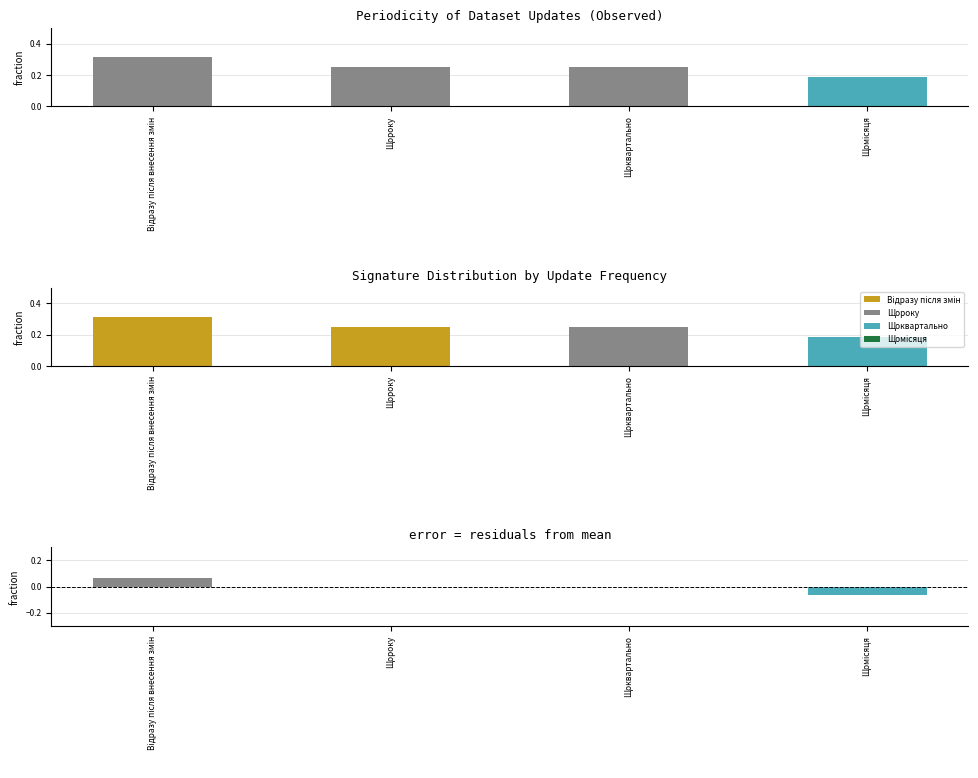

What is the value of the Residual bar at the 4th from the left?

-0.1